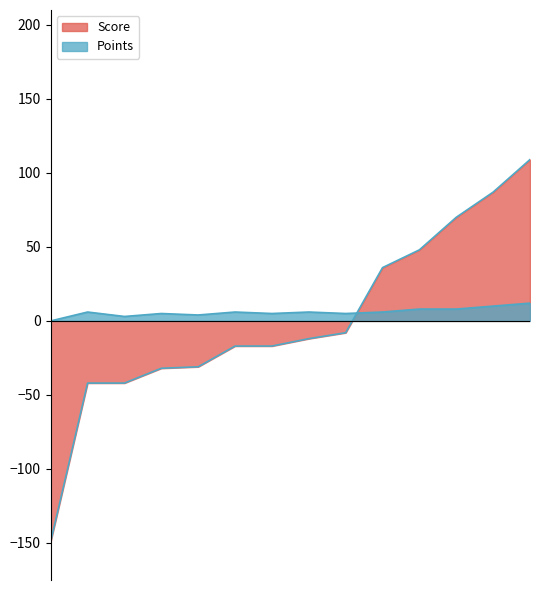

At how many categories does at least one series exceed 95?

1